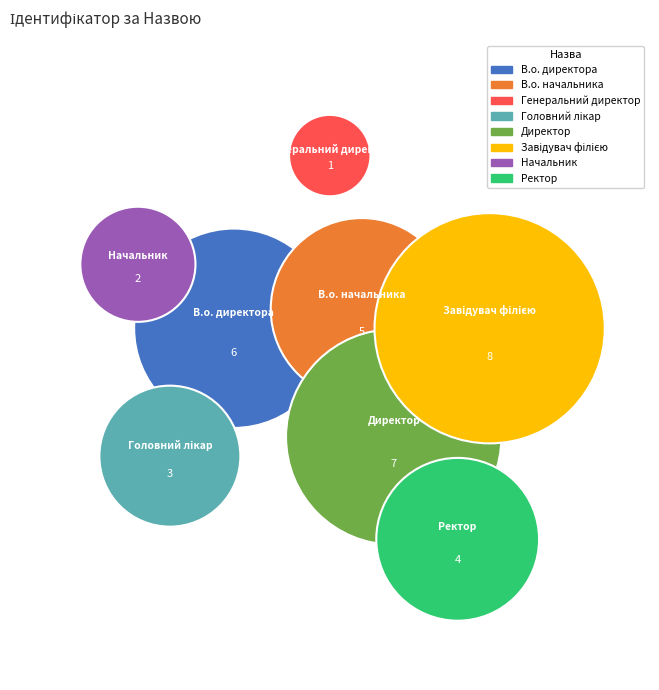

To the nearest percent, what is the difference between the largest and smallest slice percentages?

19%